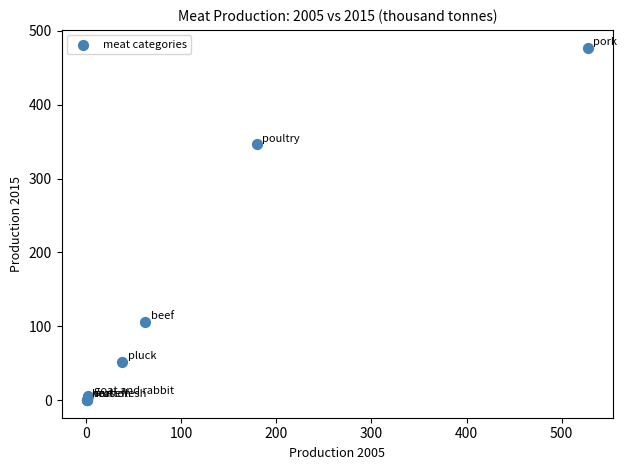

What Y value in the scatter plot is closest to 238?

346.2